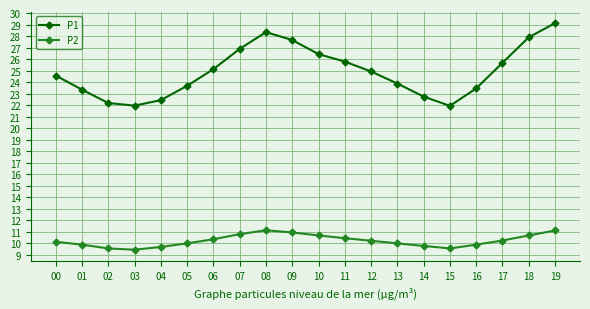

What are all the series names shown in the legend?

P1, P2